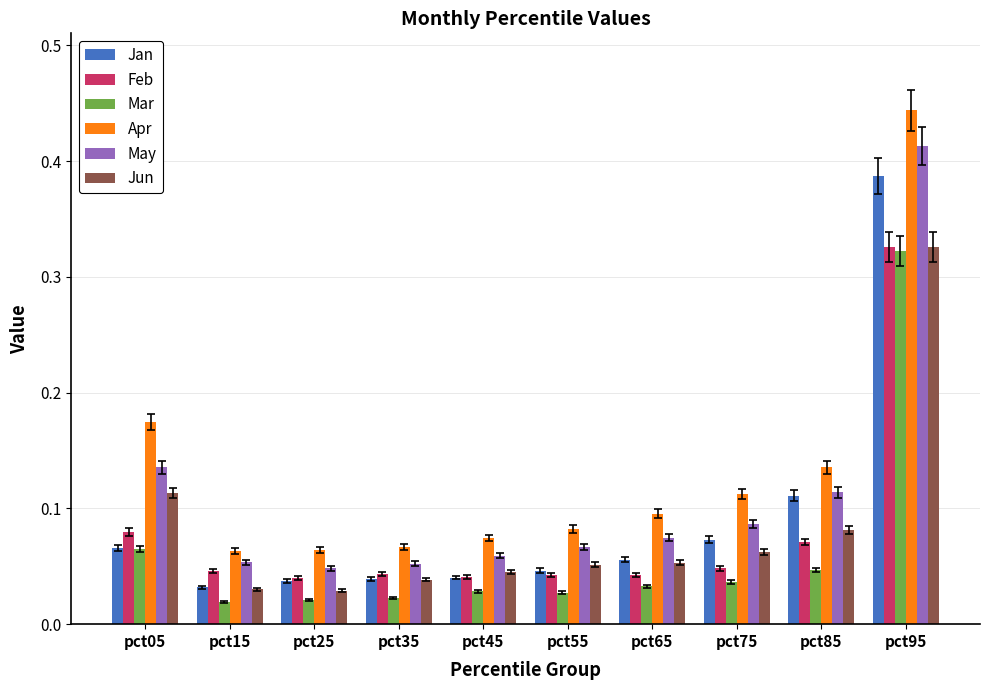

At which category is the sum across all series the highest?

pct95